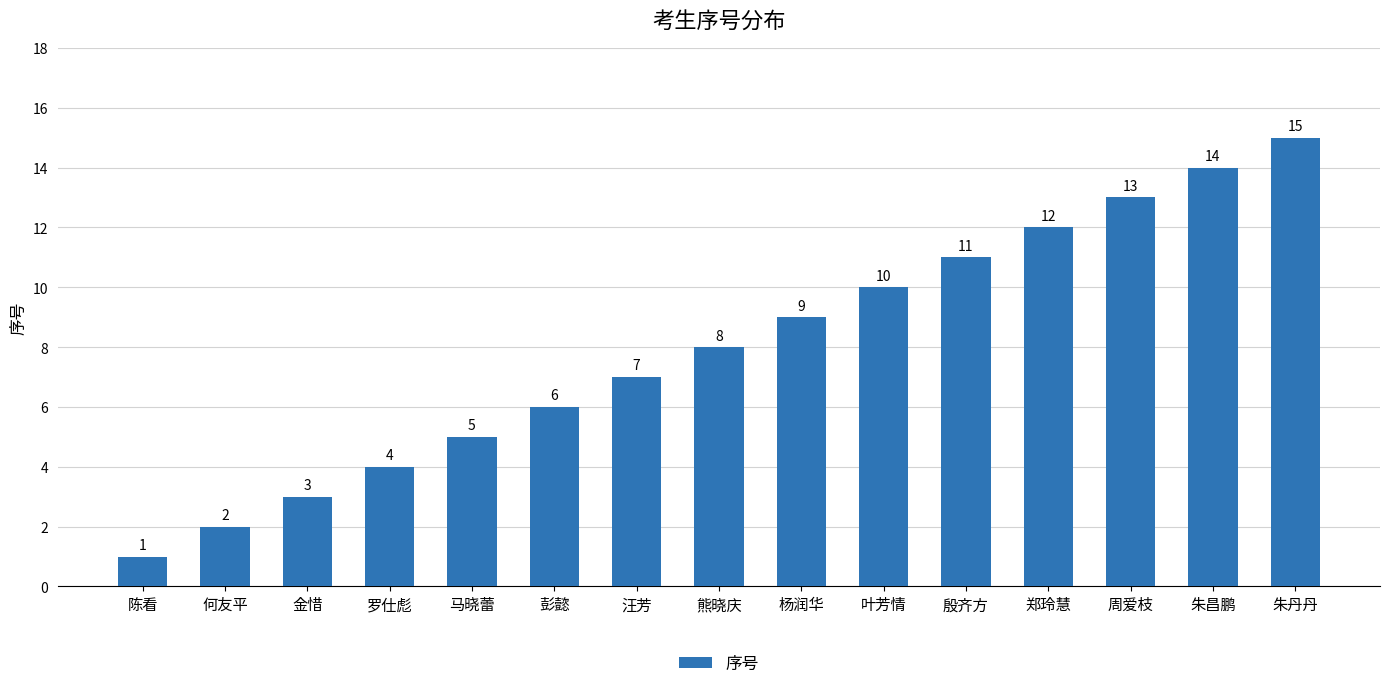

Reading left to right, list all the values displayed in this chart.

陈看=1	何友平=2	金惜=3	罗仕彪=4	马晓蕾=5	彭懿=6	汪芳=7	熊晓庆=8	杨润华=9	叶芳情=10	殷齐方=11	郑玲慧=12	周爱枝=13	朱昌鹏=14	朱丹丹=15